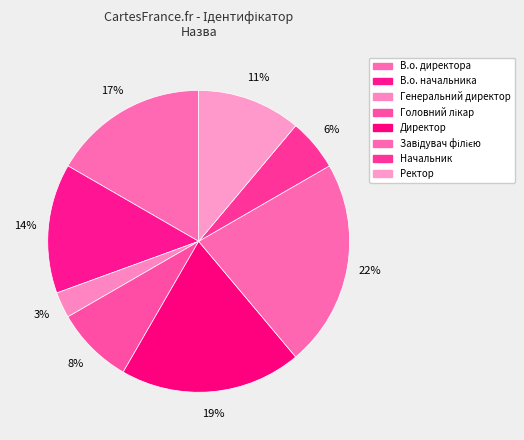

How many slices are in this pie chart?

8